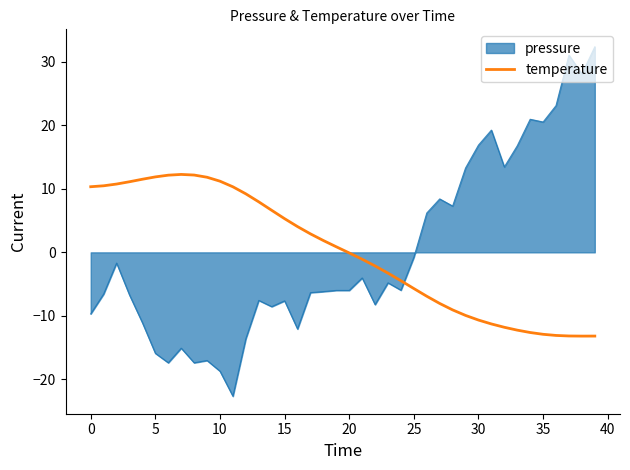

What is the difference between the maximum and minimum values in the temperature series?

25.4